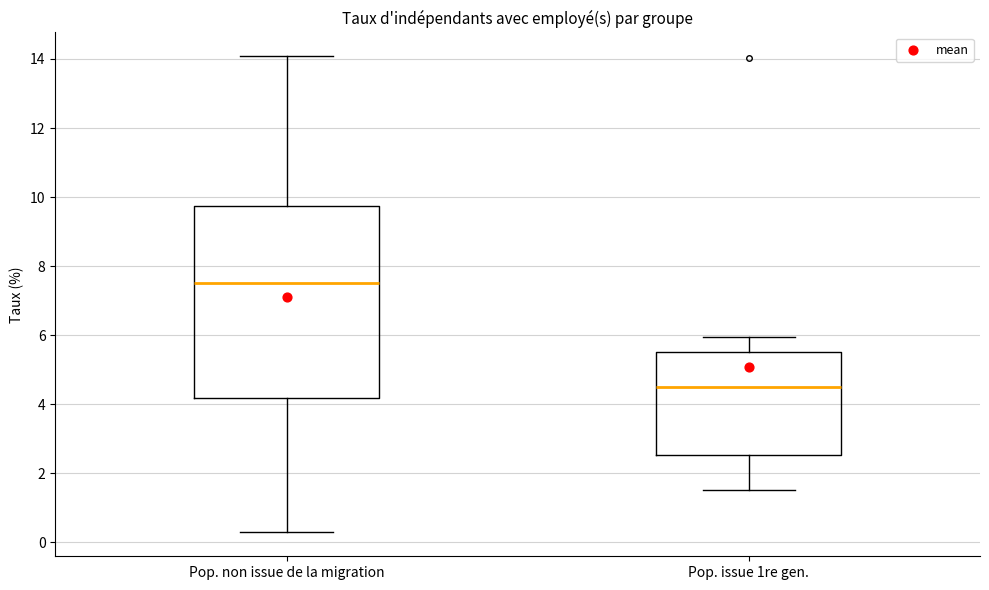

Which box has the highest median line?

Pop. non issue de la migration